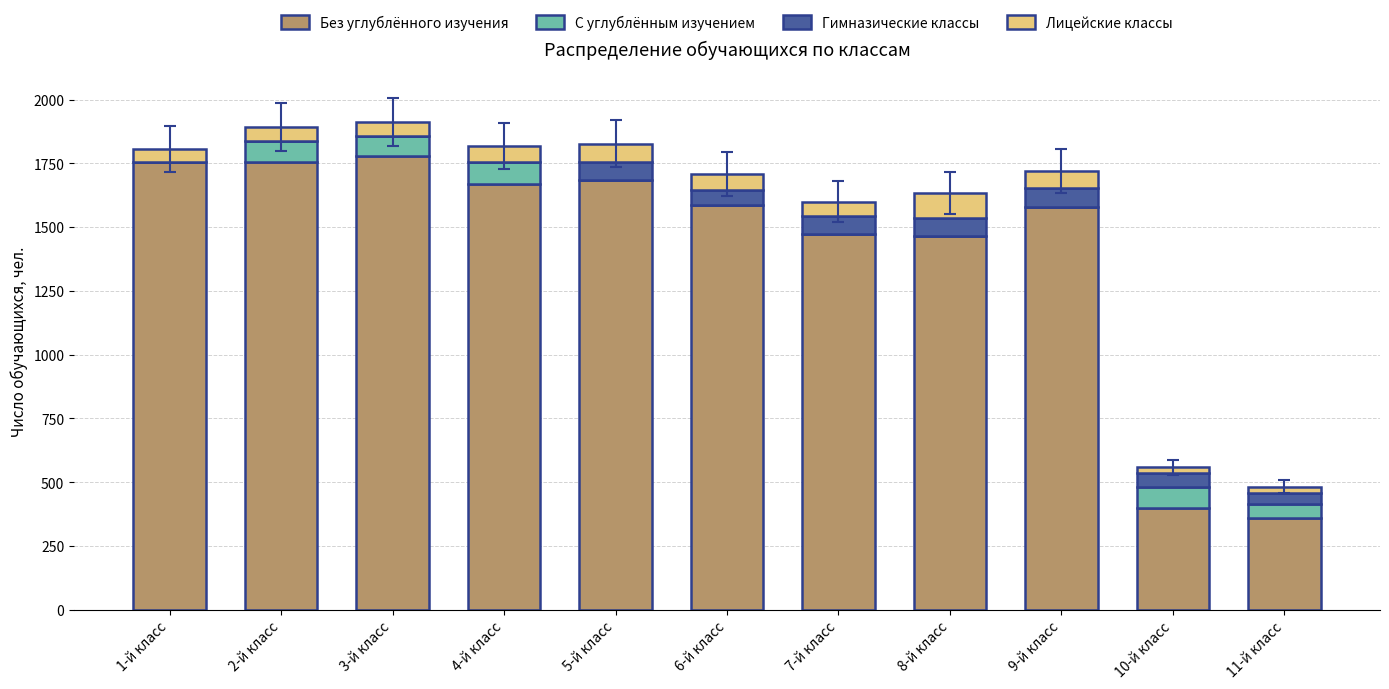

What is the sum of all Без углублённого изучения values?

15506